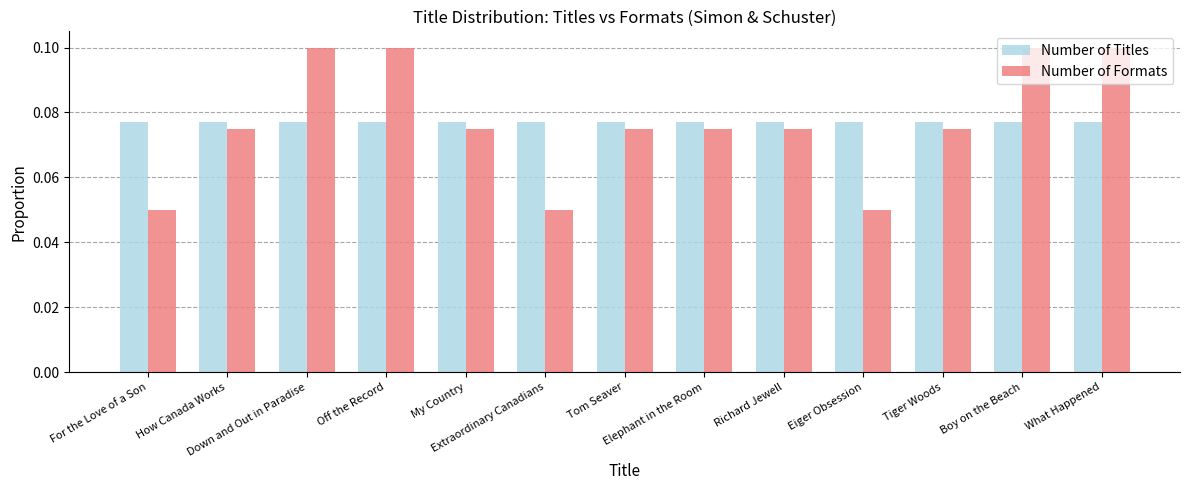

Count the number of categories in the chart.

13